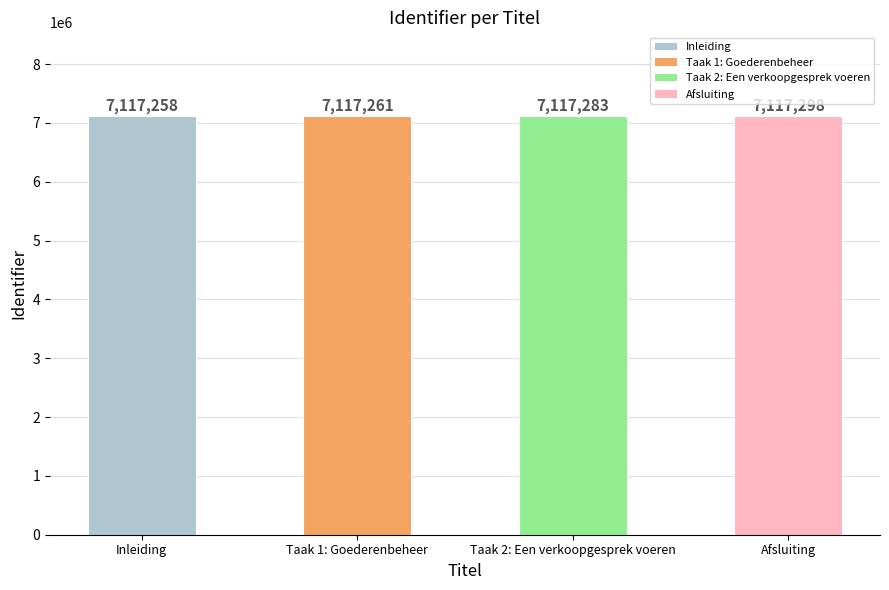

The value at Inleiding is 7117258. True or false?

True